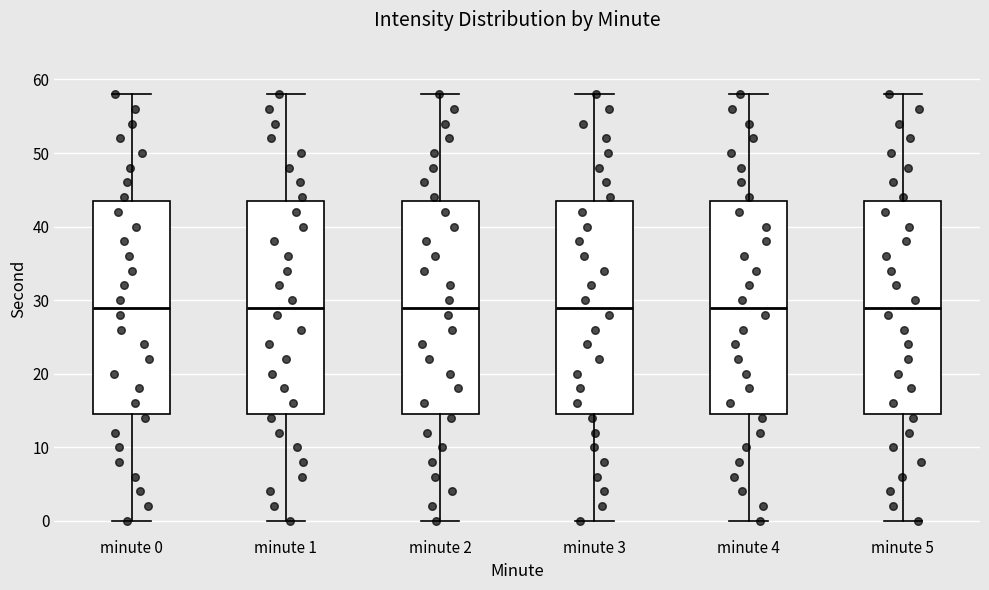

Reading left to right, transcribe this box plot: for each box, give where its median line is, the range the box spans, and where its two whiskers end, as read against the y-axis. The values are not printed on the chart, so give them approximately, as read against the axis.

minute 0: median 29, box 15 to 44, whiskers 0 to 58
minute 1: median 29, box 15 to 44, whiskers 0 to 58
minute 2: median 29, box 15 to 44, whiskers 0 to 58
minute 3: median 29, box 15 to 44, whiskers 0 to 58
minute 4: median 29, box 15 to 44, whiskers 0 to 58
minute 5: median 29, box 15 to 44, whiskers 0 to 58